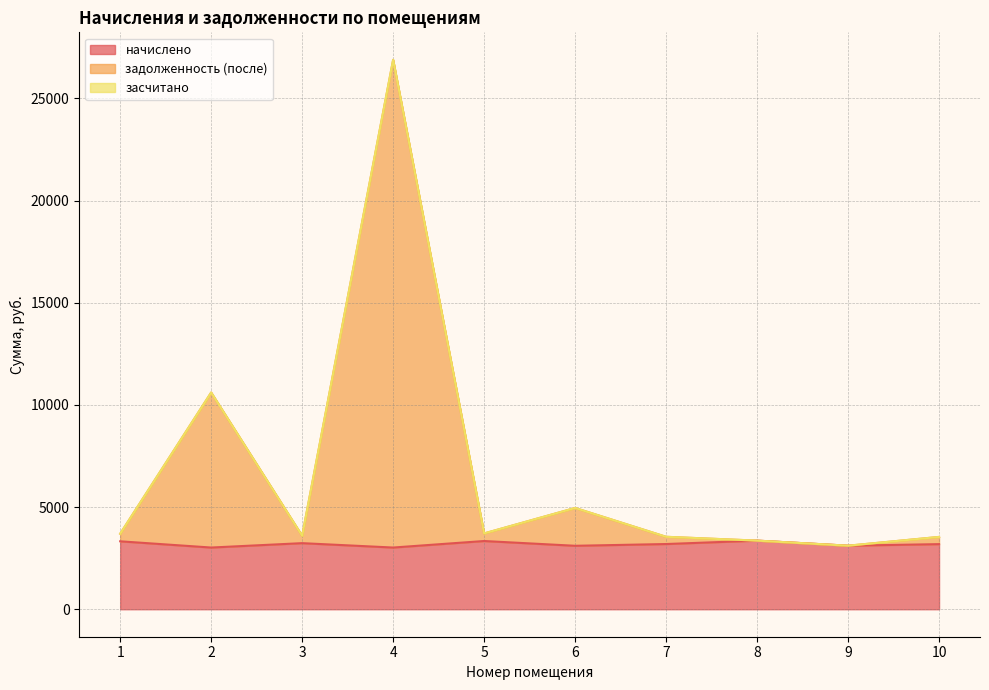

What is the lowest value of the начислено series?

3019.4